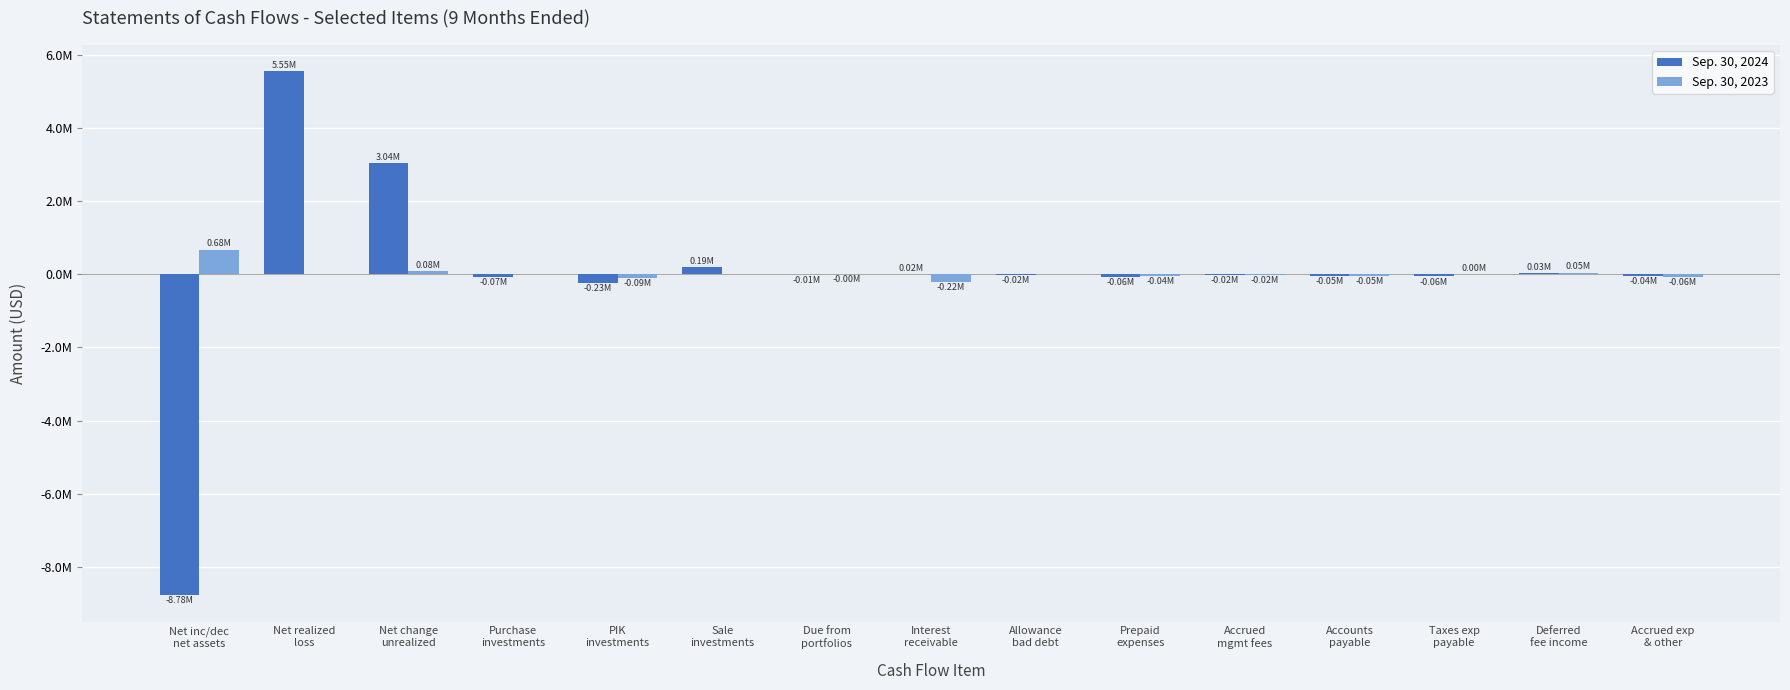

Which has a higher value, Deferred
fee income or Net change
unrealized?

Net change
unrealized